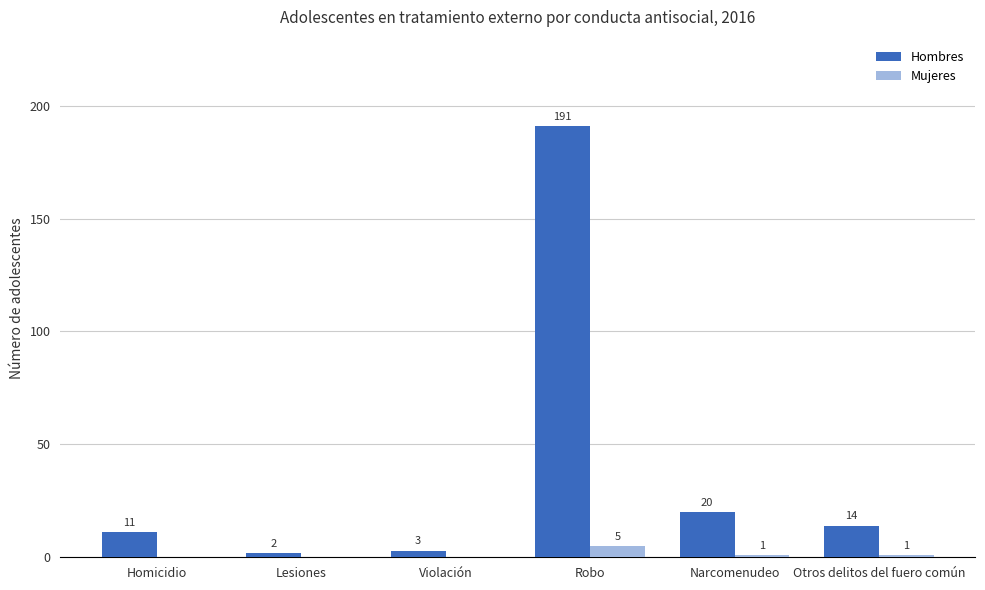

At which category does the chart reach its peak across all series?

Robo